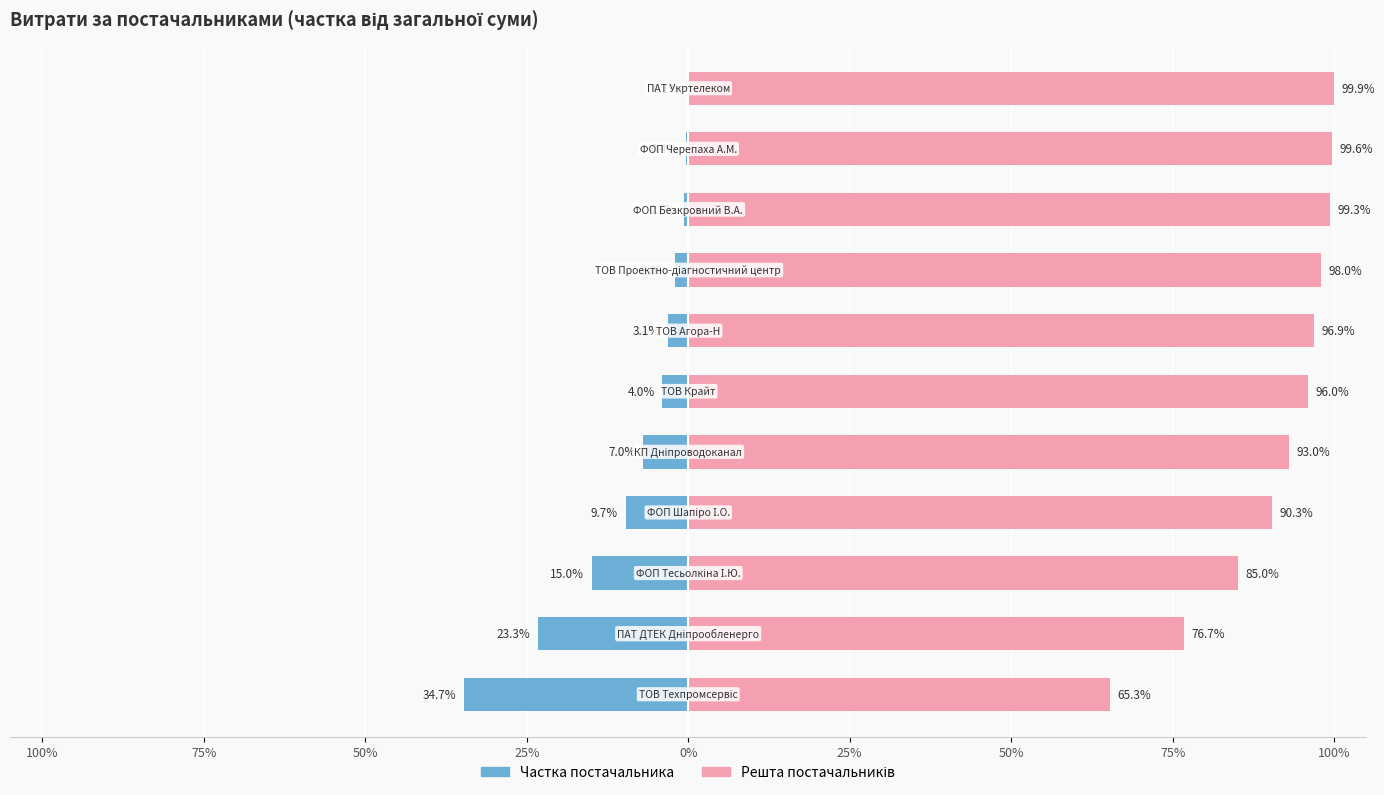

Are the bars horizontal?

Yes